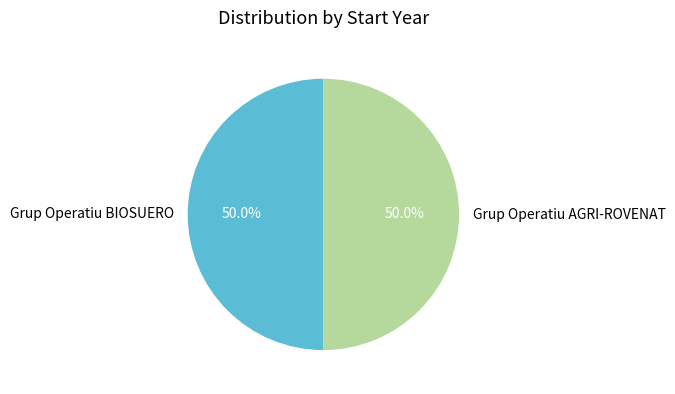

Count the number of slices in the pie.

2